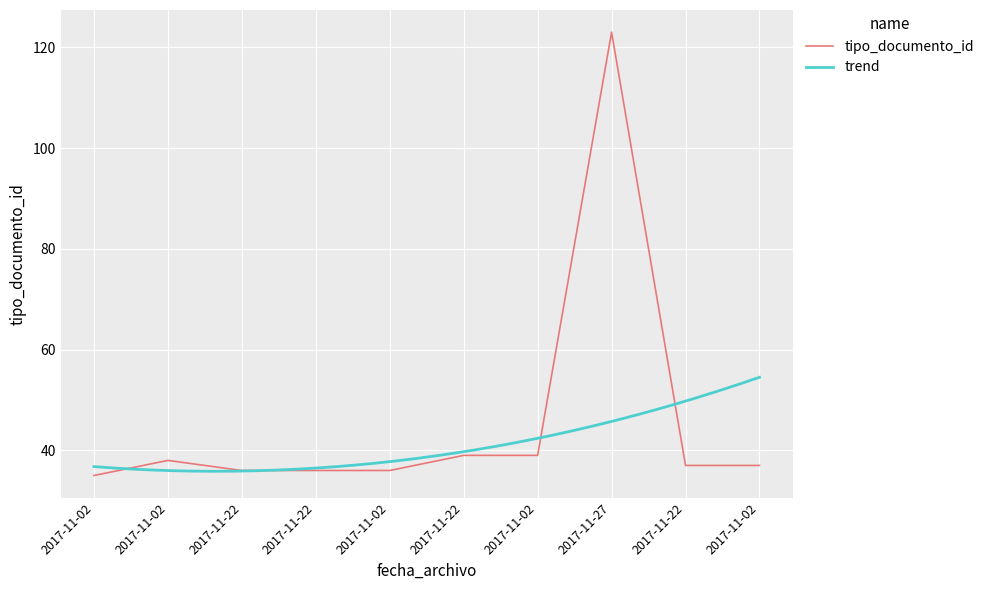

What is the greatest value displayed?

123